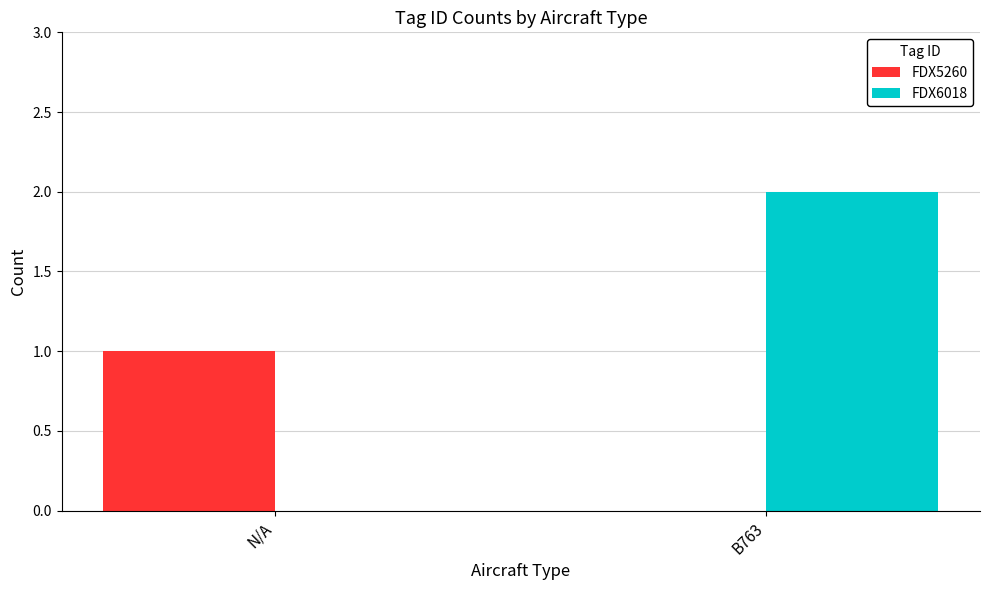

Between N/A and B763, which series saw the biggest shift?

FDX6018